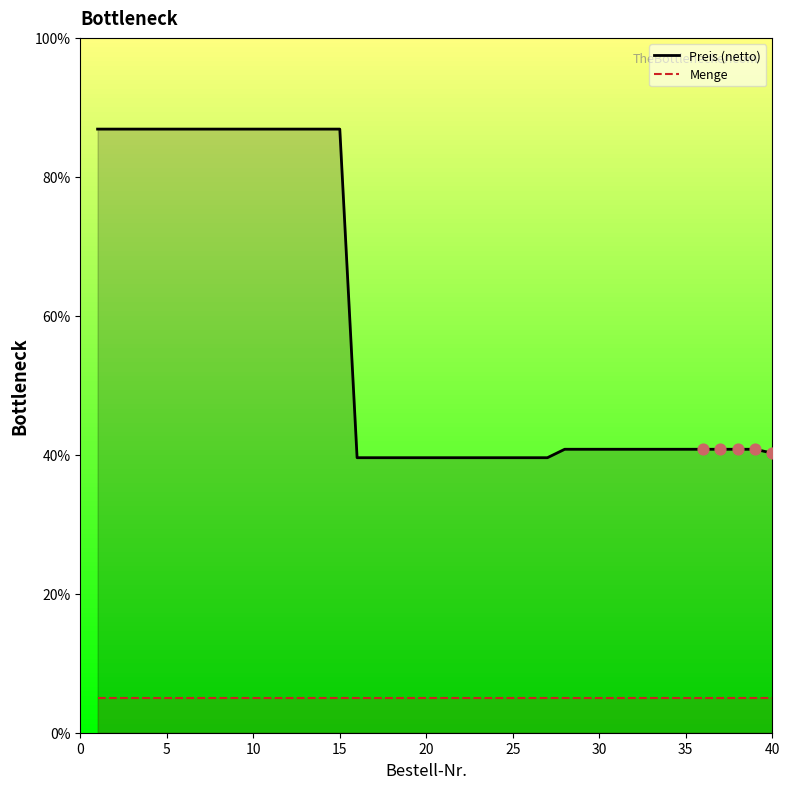

Which series has the largest total across all categories?

Preis (netto)